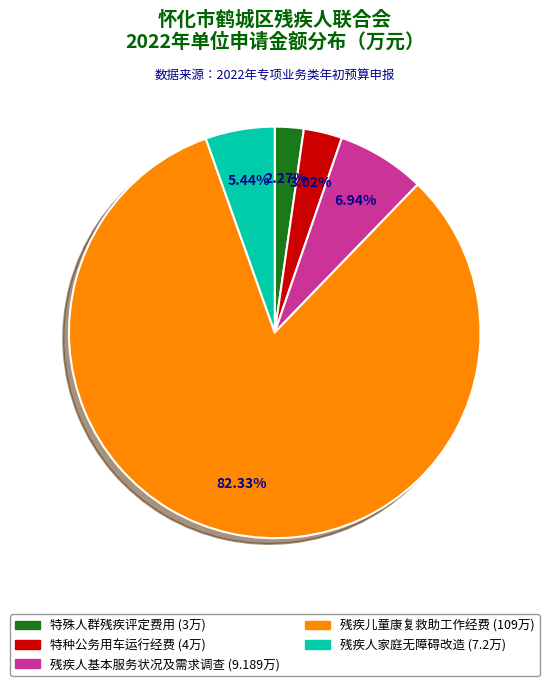

Does 残疾人基本服务状况及需求调查 account for over 50% of the chart?

No